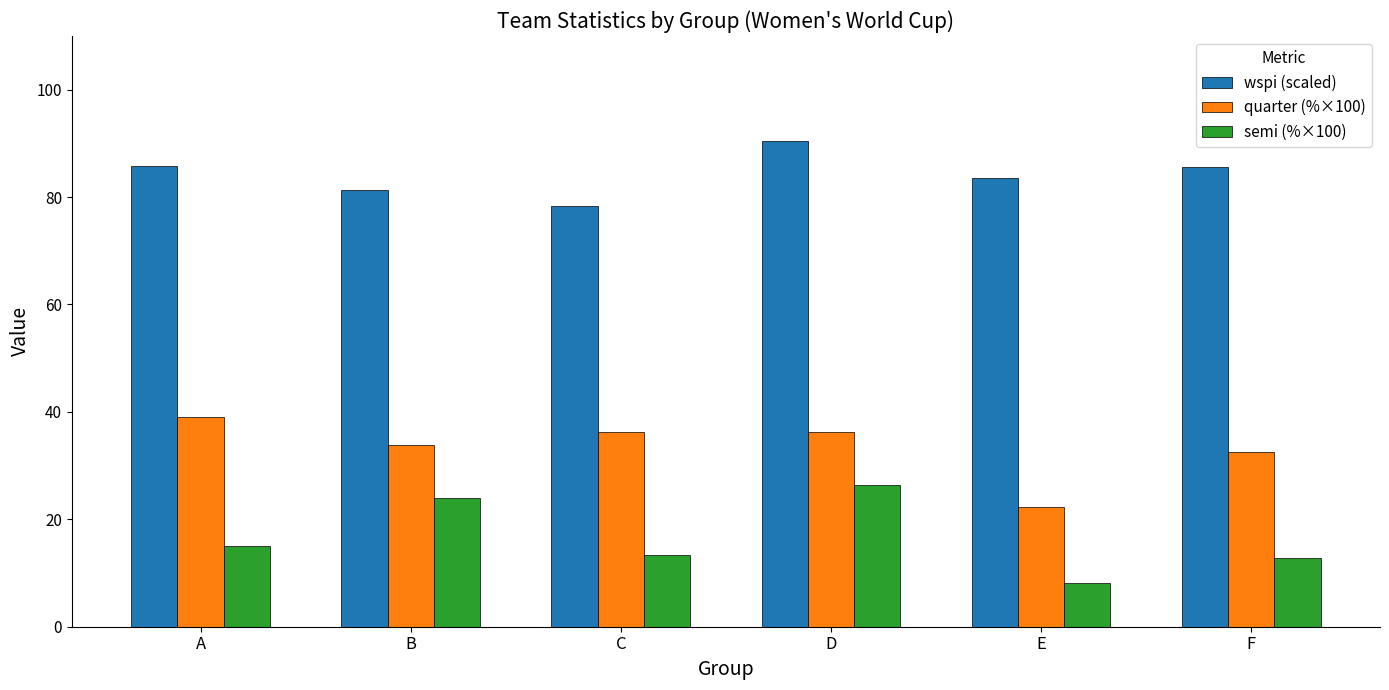

What is the value of the semi (%×100) bar at the 4th from the left?

26.4